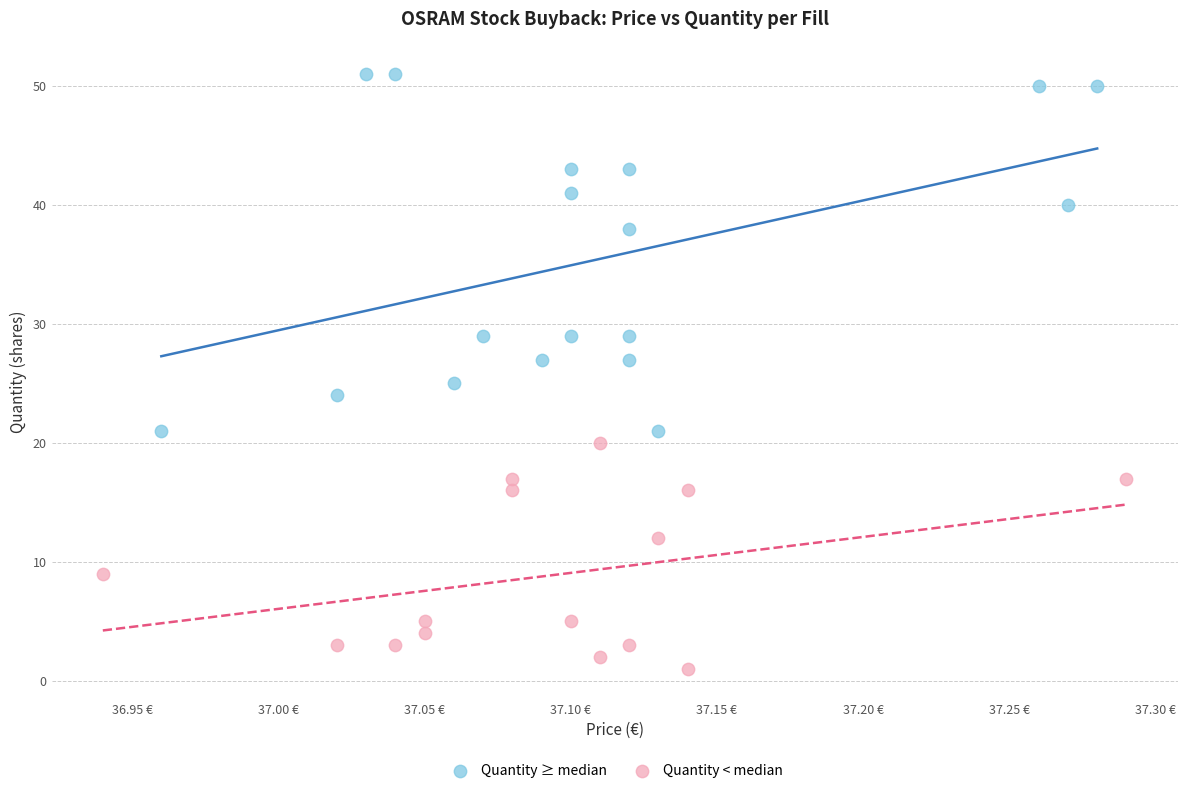

Which series reaches the minimum Y coordinate?

Quantity < median